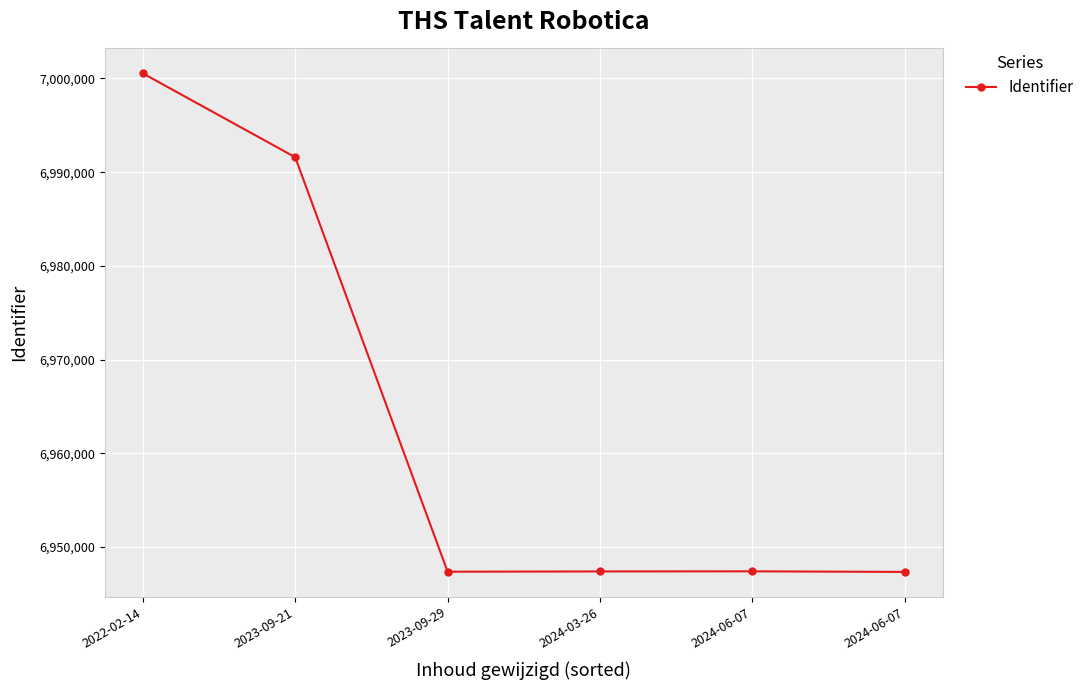

What is the label of the 5th point from the right?

2023-09-21